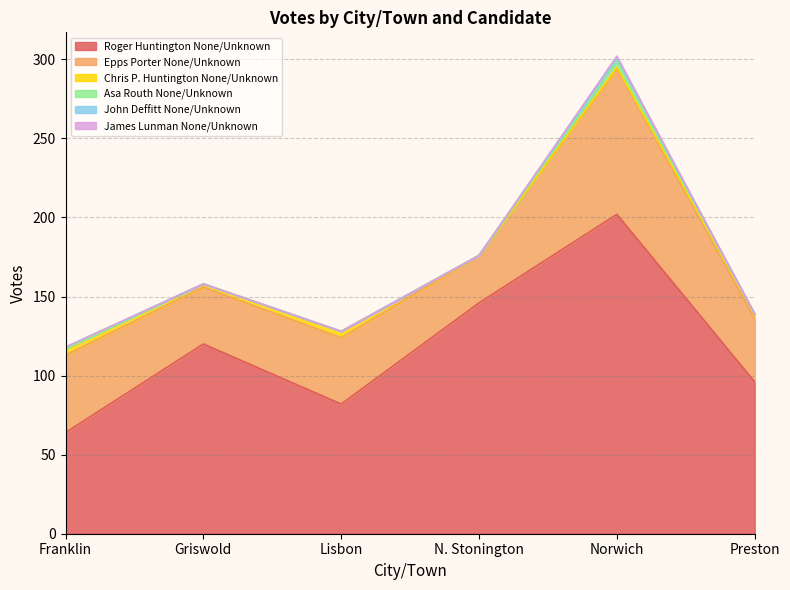

Where is James Lunman None/Unknown nearest to the value 0?

Franklin